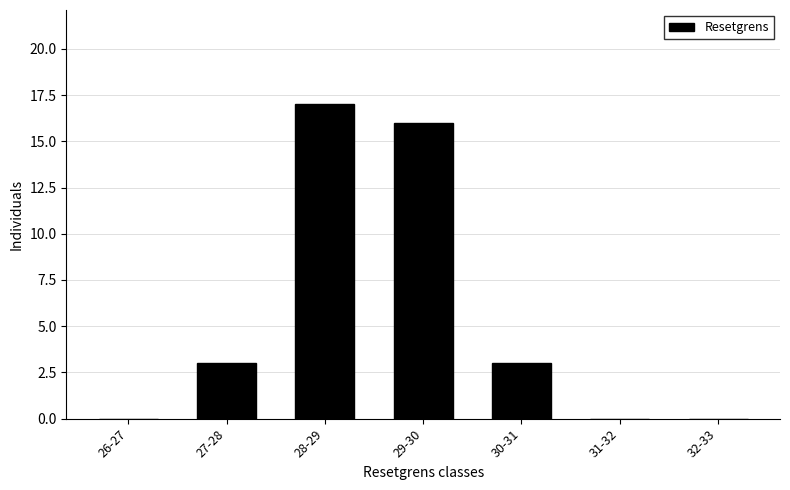

Reading left to right, extract all data points from this chart.

26-27=0	27-28=3	28-29=17	29-30=16	30-31=3	31-32=0	32-33=0